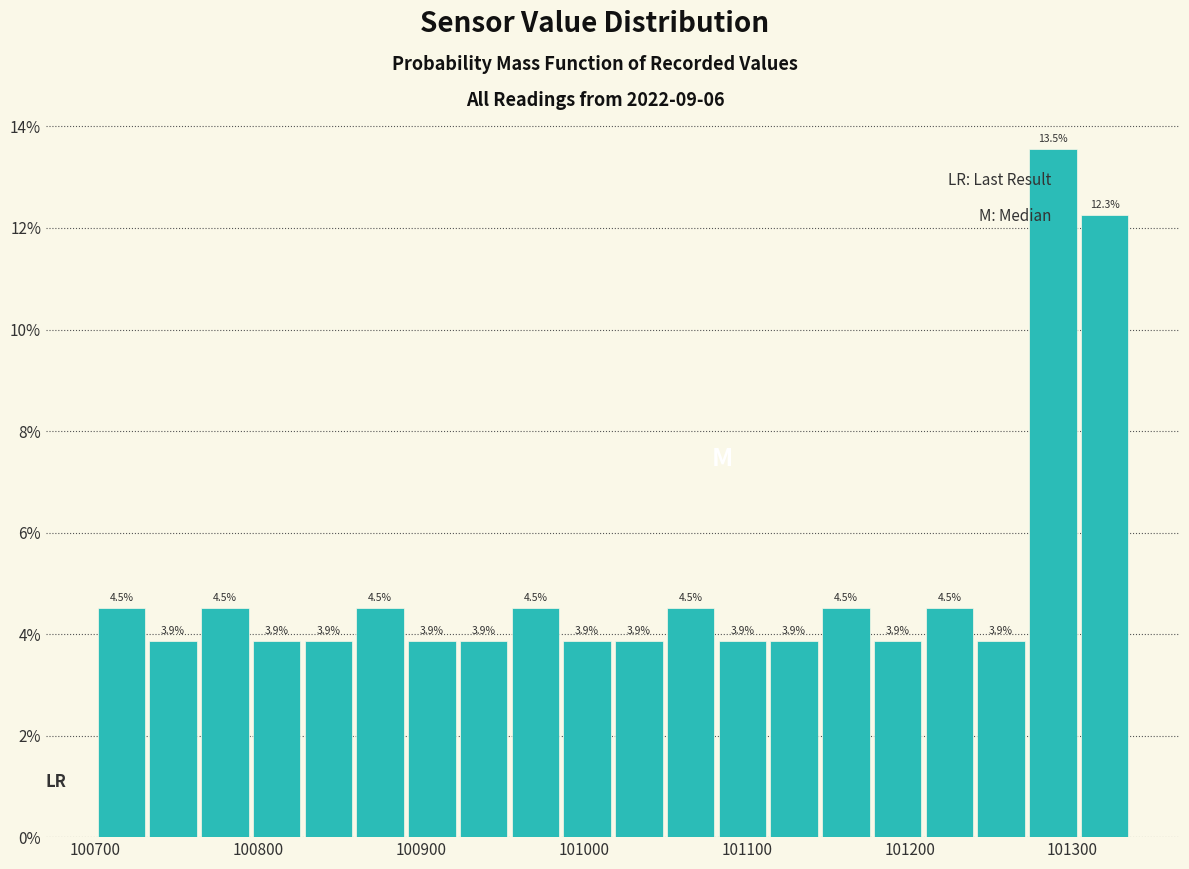

Read against the x-axis, roughly where is the centre of the tallest bar?

101290